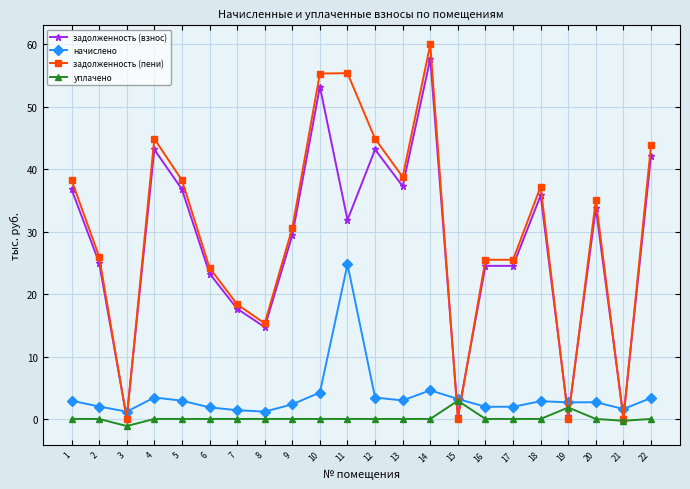

How many intersections are there between задолженность (пени) and начислено?

8